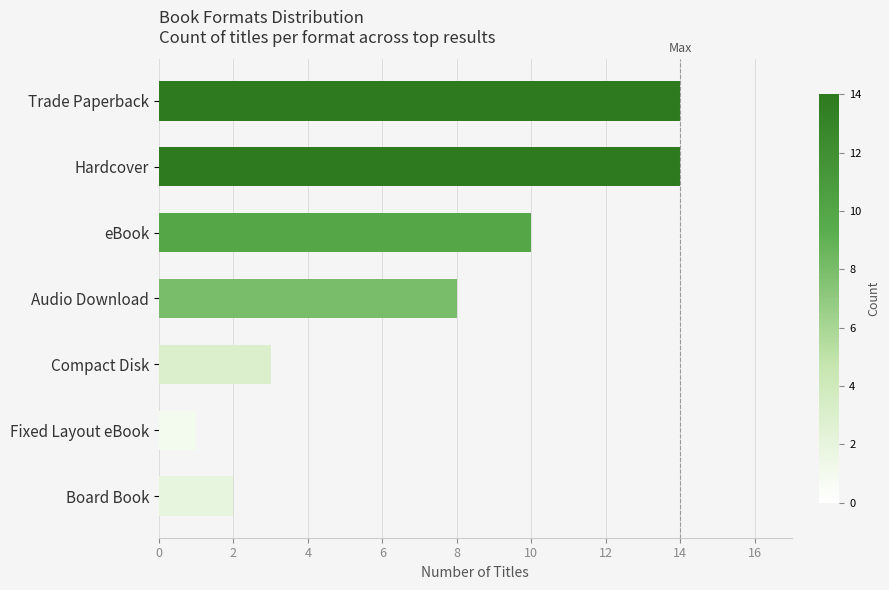

Reading bottom to top, extract all data points from this chart.

2	1	3	8	10	14	14